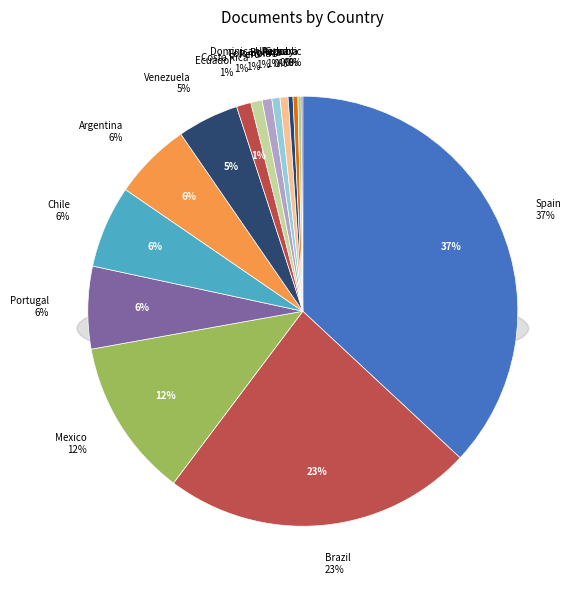

Which category has the biggest portion of the pie?

Spain